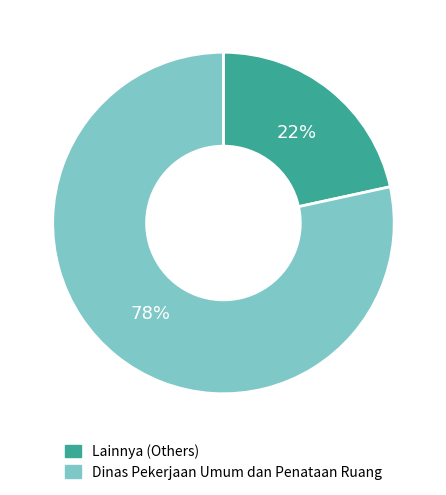

True or false: Lainnya (Others) accounts for 10% of the total.

False